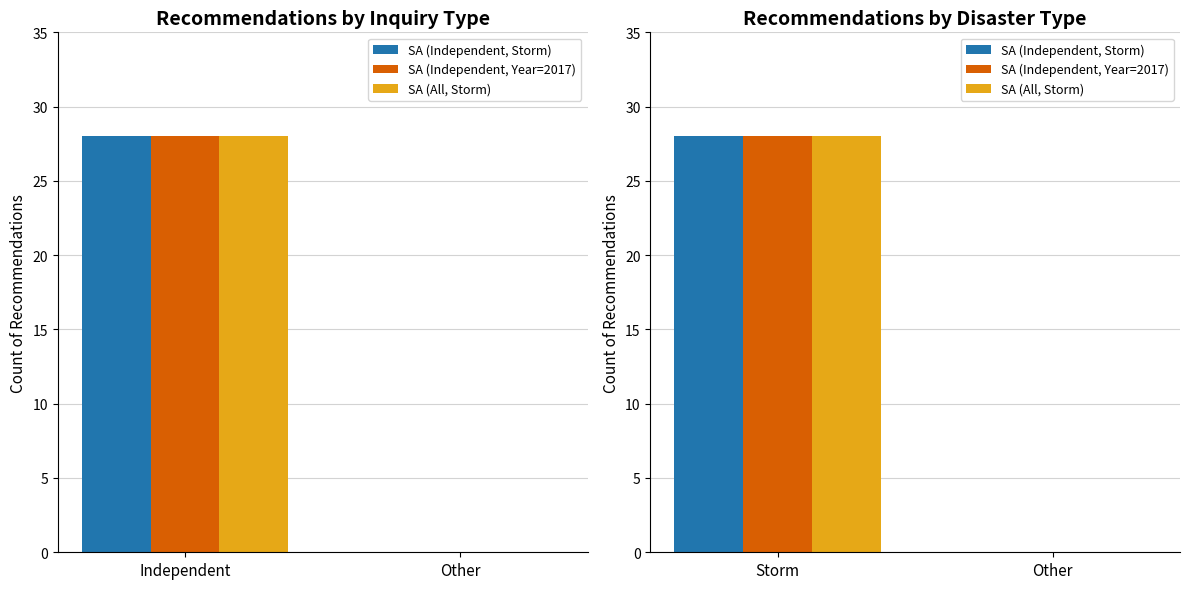

At Storm, list the series in order from smallest to largest.

SA (Independent, Storm), SA (Independent, Year=2017), SA (All, Storm)